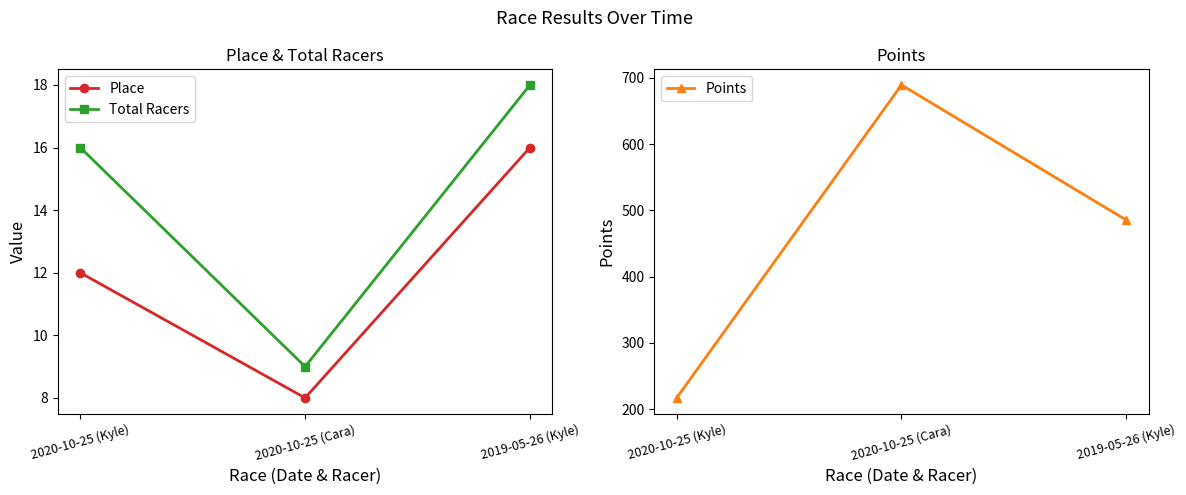

Reading left to right, what are all the values shown in this chart?

Place: 12.0	8.0	16.0
Total Racers: 16.0	9.0	18.0
Points: 217.1	689.4	485.5